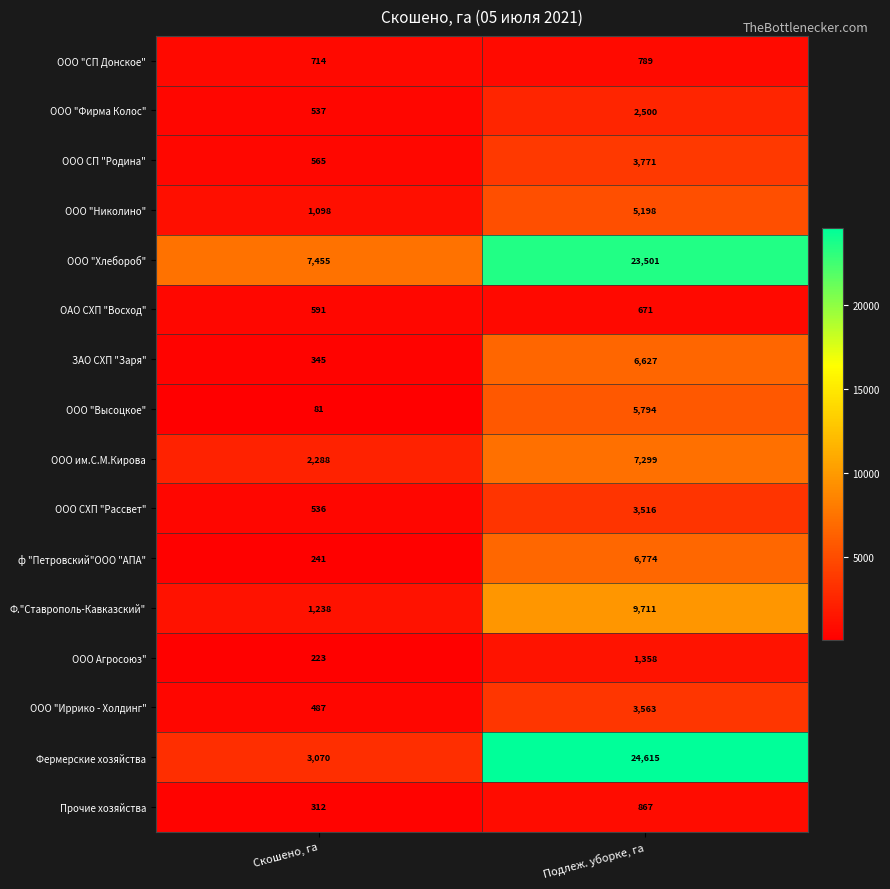

At Подлеж. уборке, га, list the series in order from largest to smallest.

Фермерские хозяйства, ООО "Хлебороб", Ф."Ставрополь-Кавказский", ООО им.С.М.Кирова, ф "Петровский"ООО "АПА", ЗАО СХП "Заря", ООО "Высоцкое", ООО "Николино", ООО СП "Родина", ООО "Иррико - Холдинг", ООО СХП "Рассвет", ООО "Фирма Колос", ООО Агросоюз", Прочие хозяйства, ООО "СП Донское", ОАО СХП "Восход"